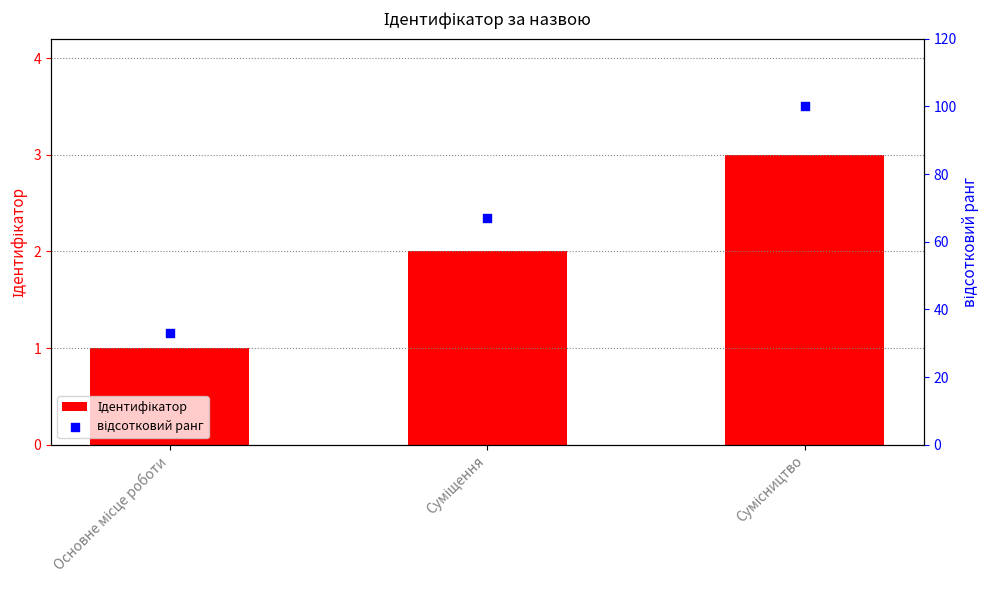

Which series reaches the maximum Y coordinate?

відсотковий ранг